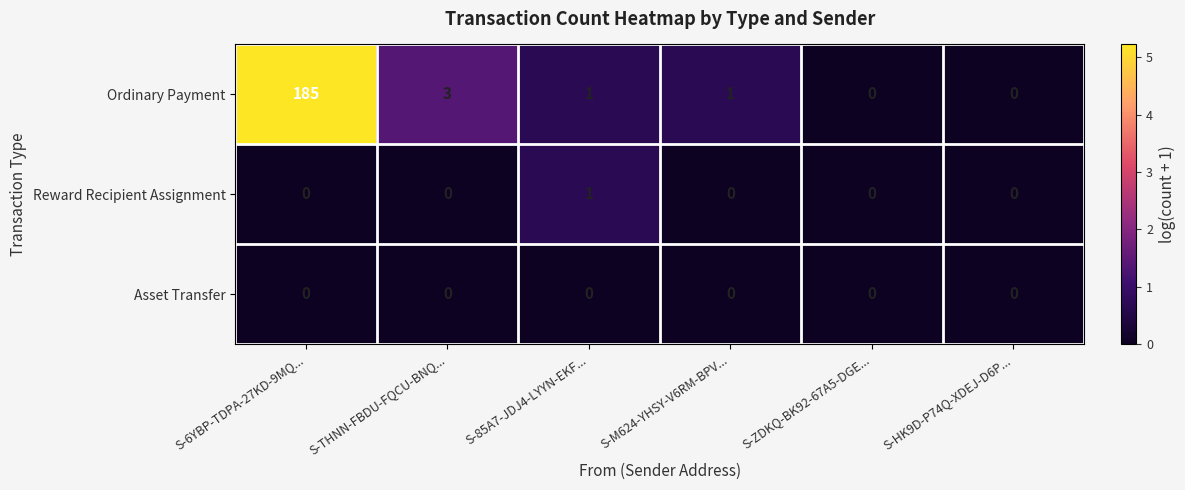

What is the average value of the Ordinary Payment series?

32